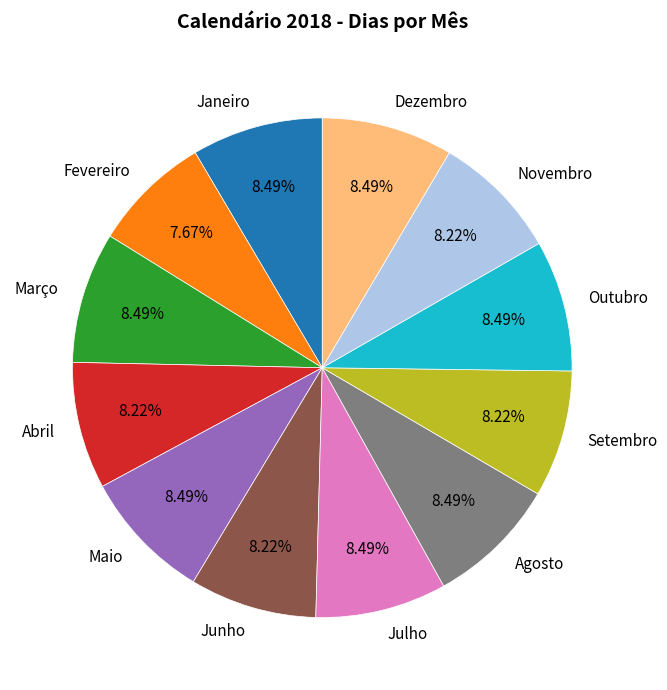

To the nearest percent, what percentage of the pie is Junho?

8%